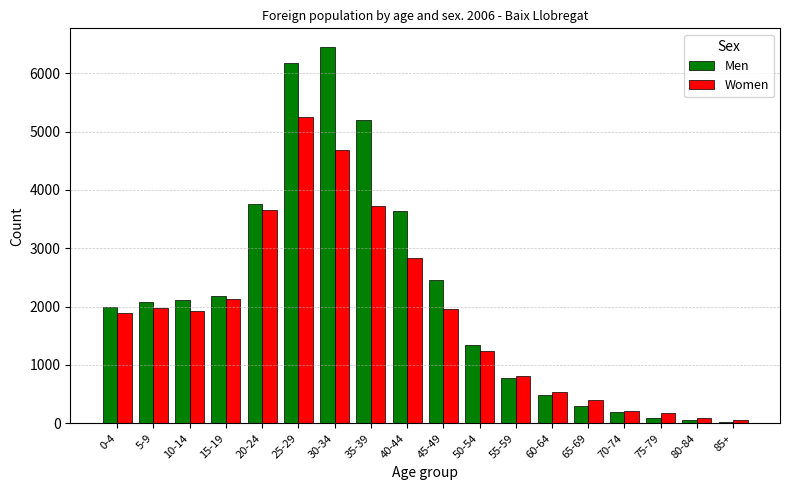

How many data points in Women are less than 1918?

9